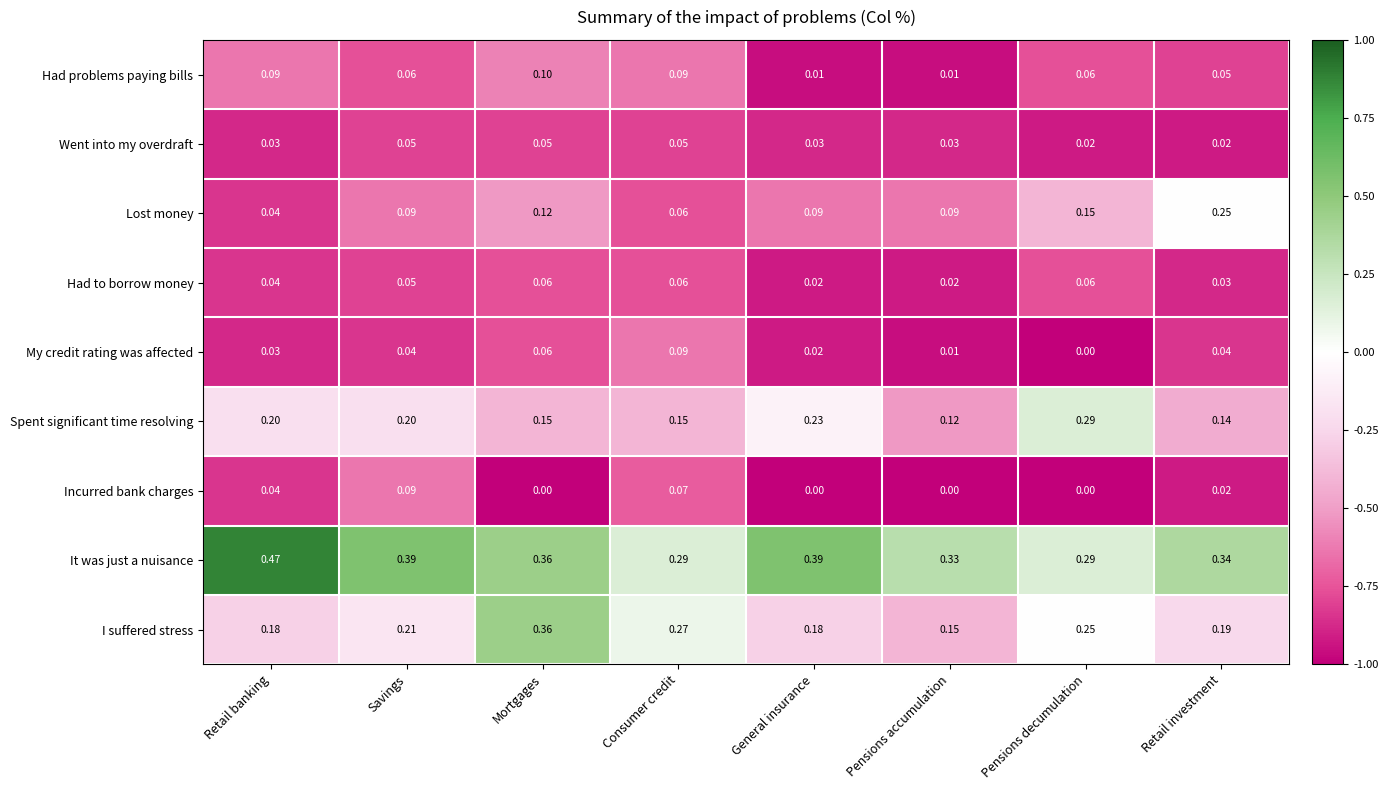

Which category has the highest value across all series?

Retail banking